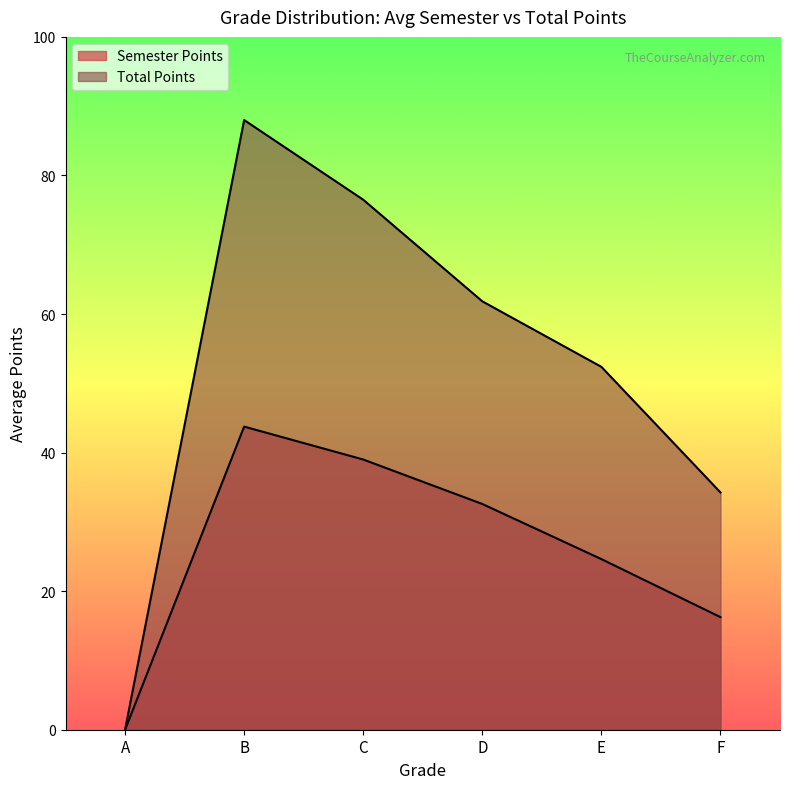

Does the chart have visible grid lines?

No